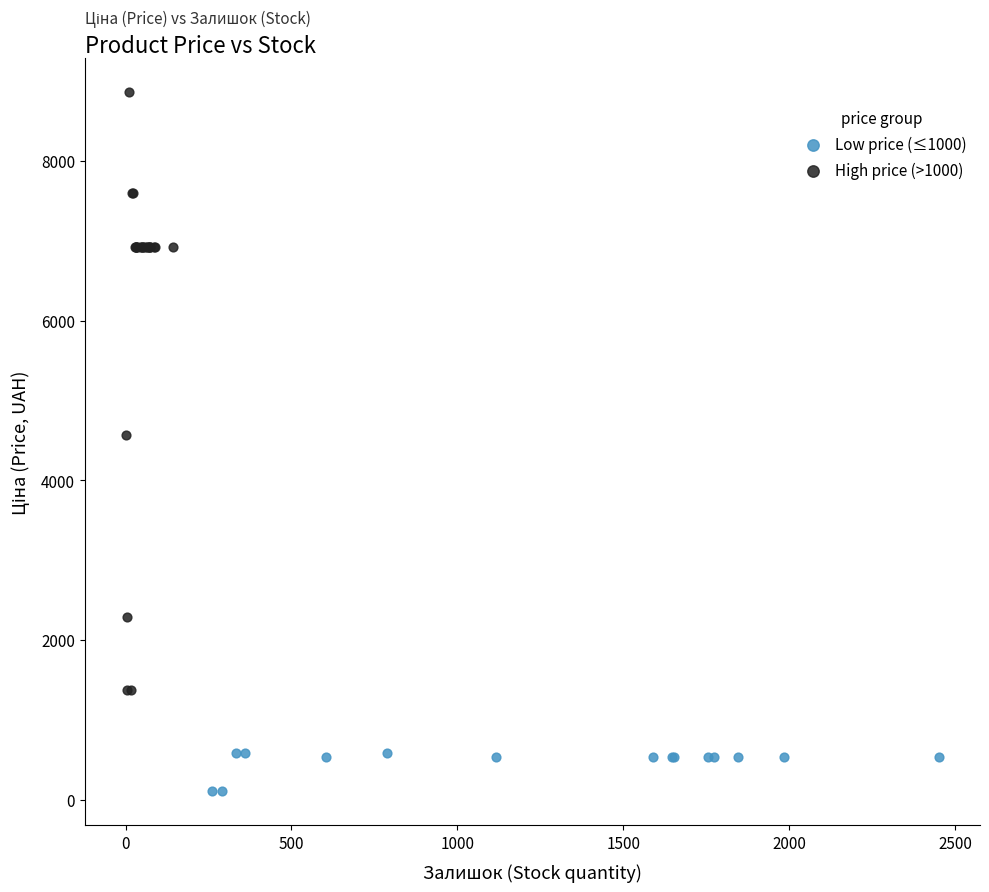

Which series reaches the maximum Y coordinate?

High price (>1000)